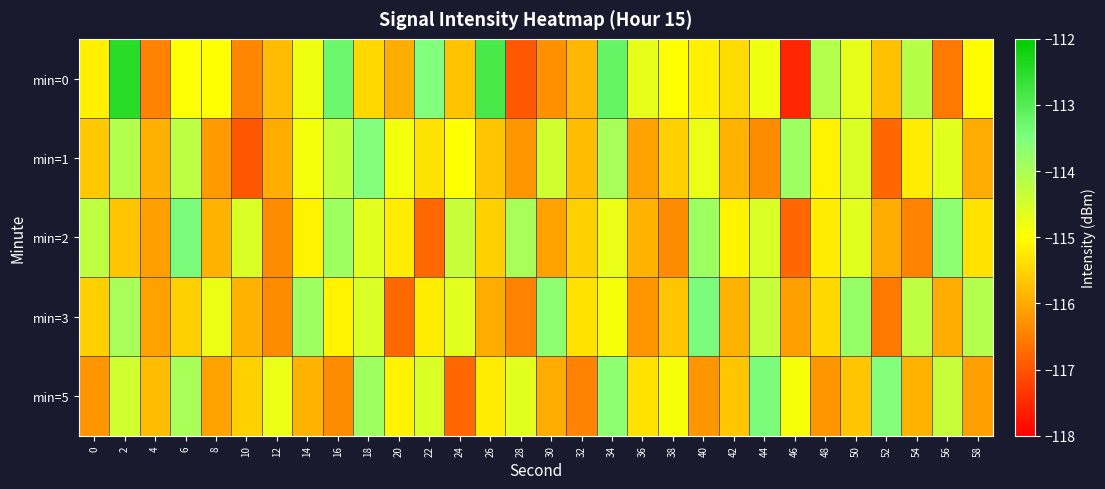

What is the total value across all series at 32?

-579.0